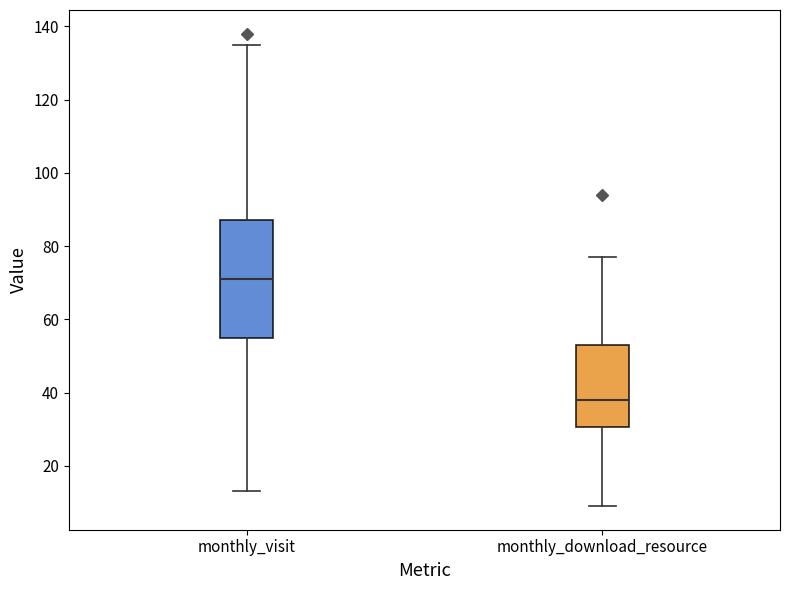

Which box's median line is the lowest?

monthly_download_resource